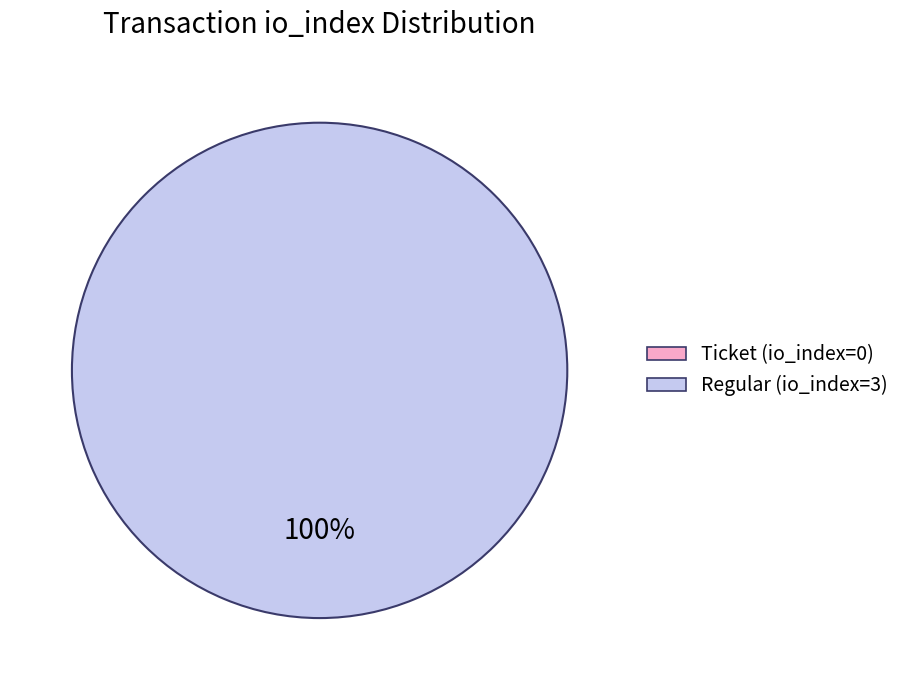

What is the total percentage of Ticket and Regular?

100.0%